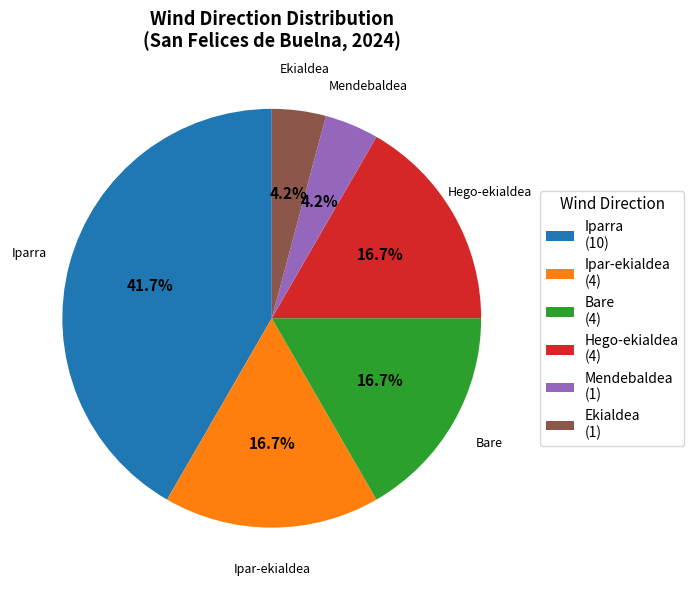

How many slices are in this pie chart?

6